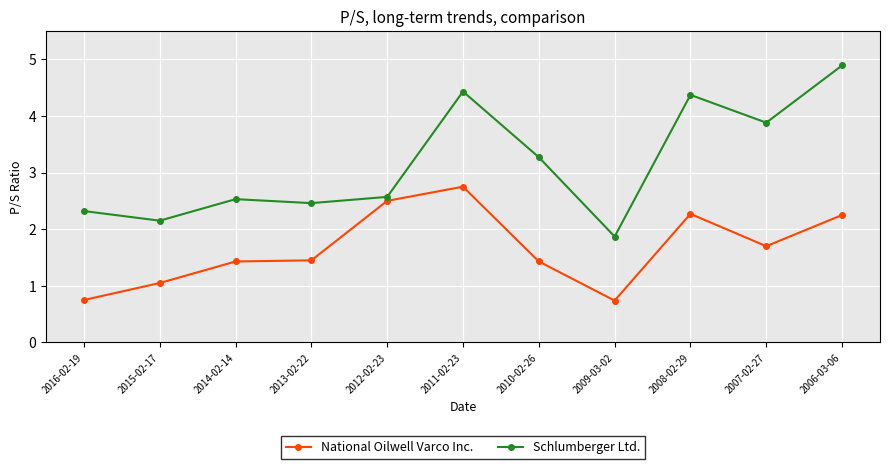

What is the sum of the National Oilwell Varco Inc. values at 2009-03-02 and 2013-02-22?

2.2